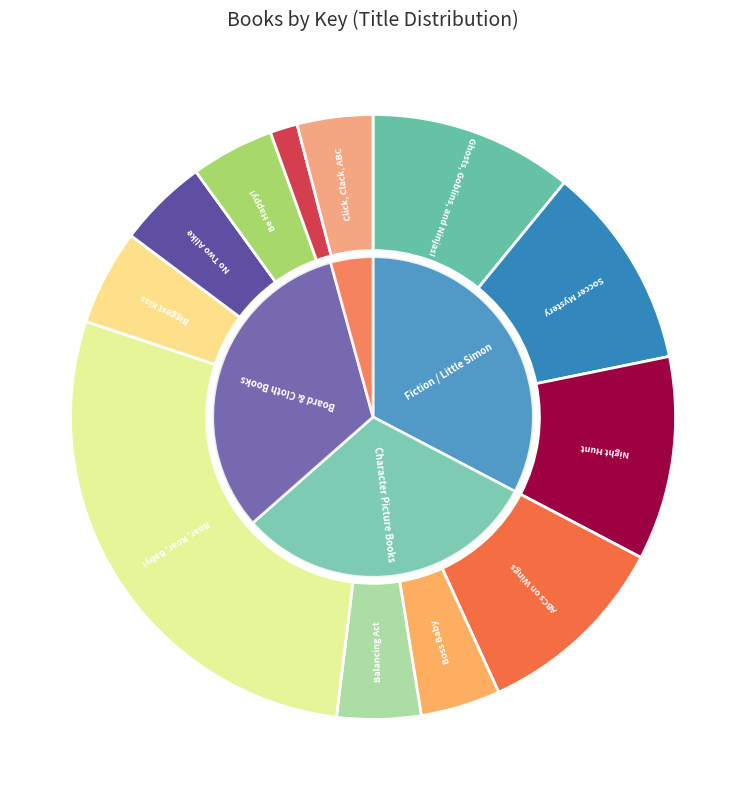

To the nearest percent, what is the combined percentage of Balancing Act and Night Hunt?

15%